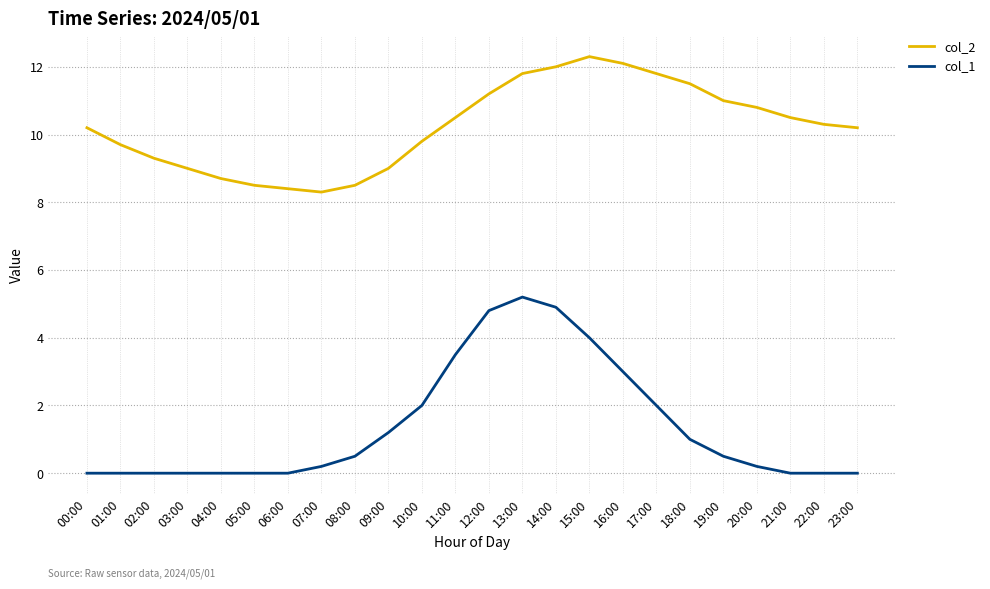

At 10:00, list the series in order from largest to smallest.

col_2, col_1